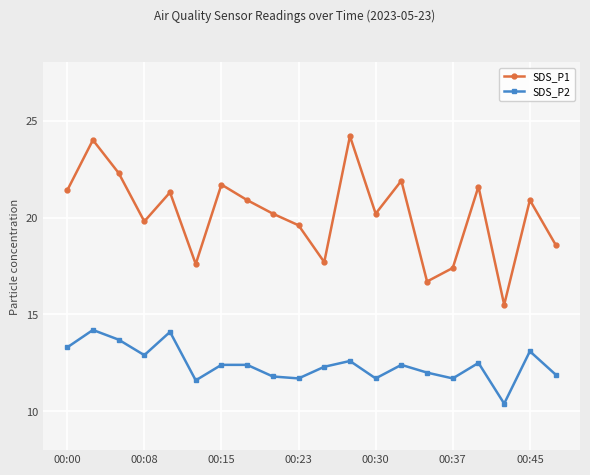

What is the difference between the second highest and minimum values in the SDS_P1 series?

8.5